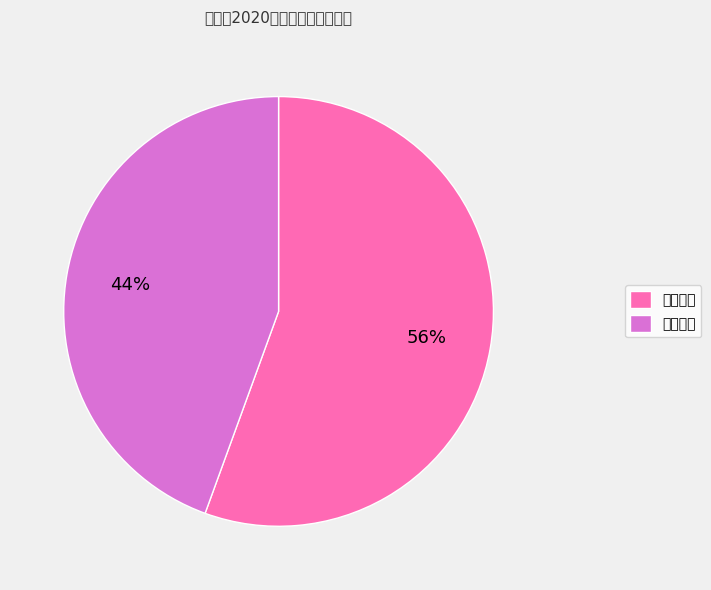

The 专技岗位 slice represents 56% of the pie. True or false?

True